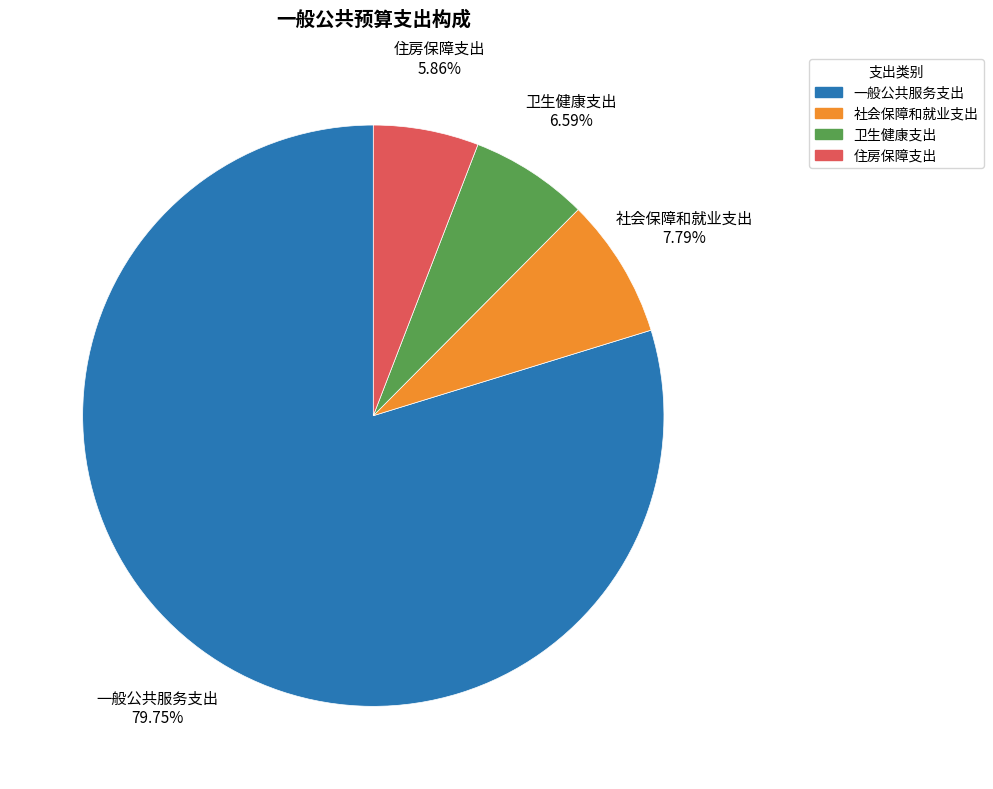

What is the largest slice in the pie chart?

一般公共服务支出